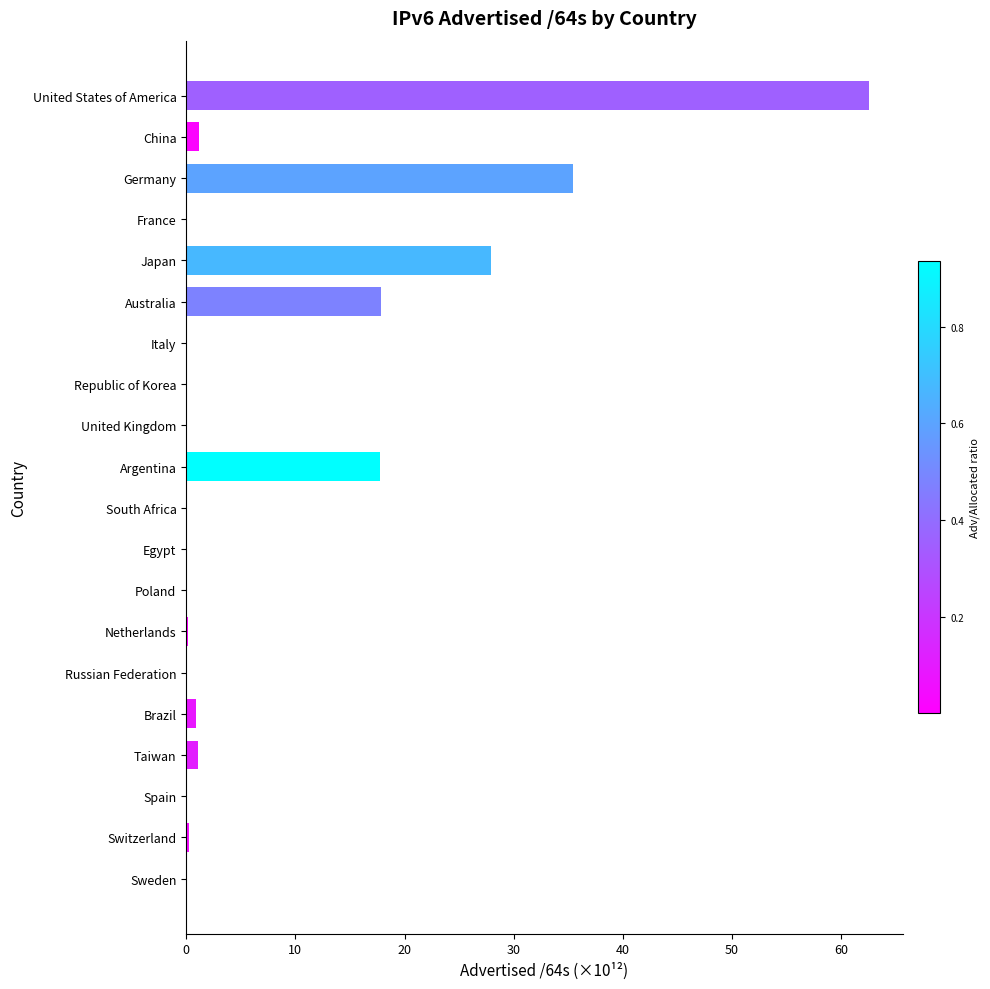

Between United States of America and Spain, which is larger?

United States of America